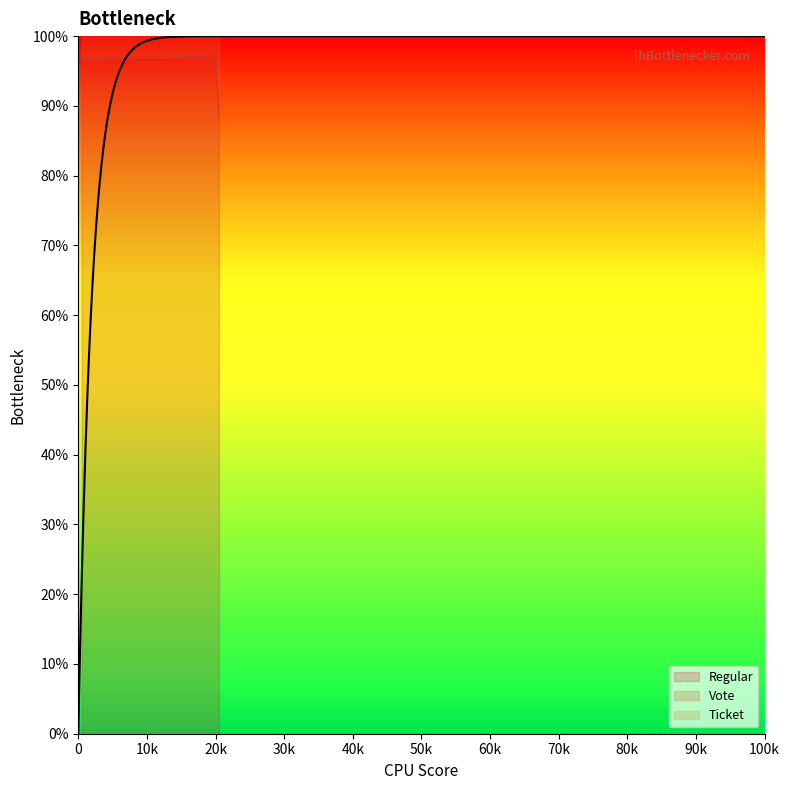

What is the minimum value for Regular?

88.7